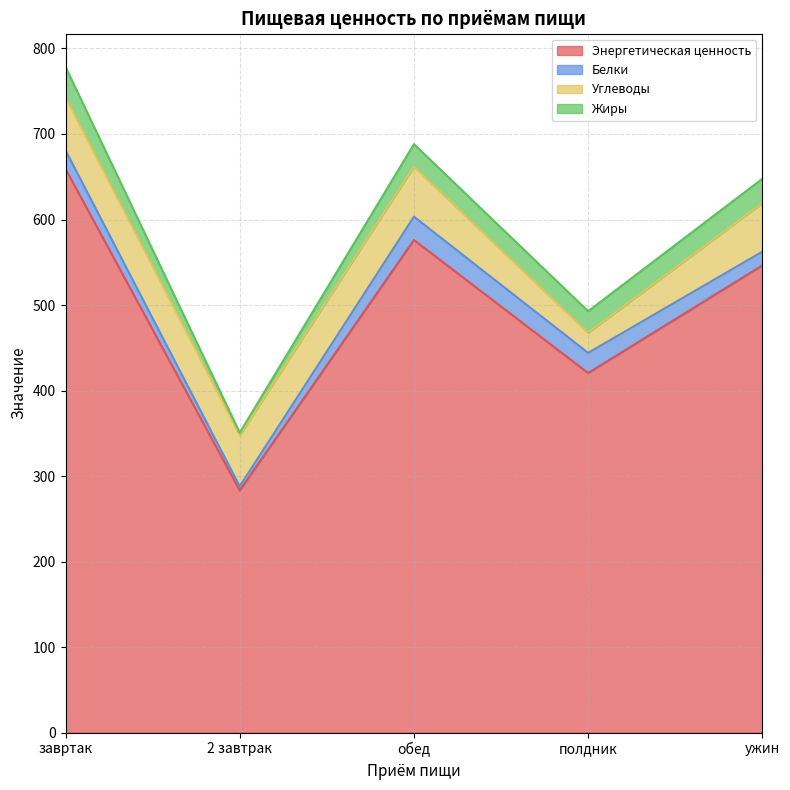

Which category has the highest value across all series?

завртак